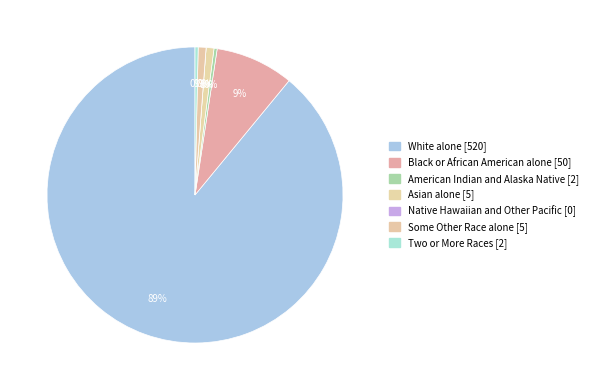

What percentage do Asian alone and Black or African American alone together represent?

9.4%